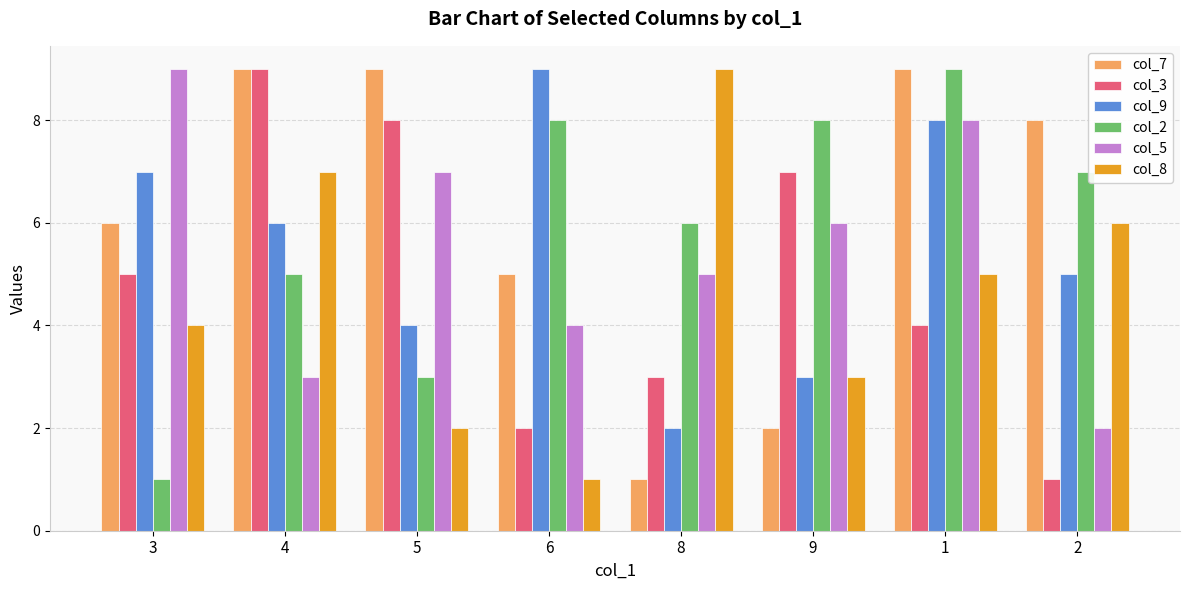

How many bars are there in each group?

6